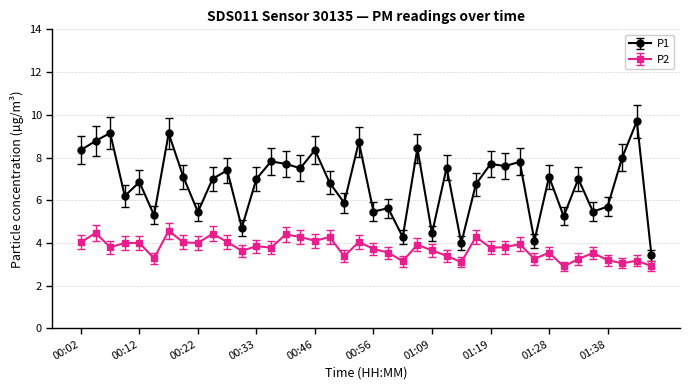

What is the difference between the maximum and second lowest values in the P1 series?

5.7